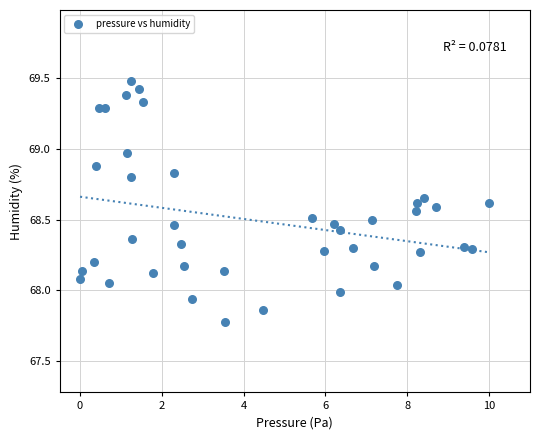

What is the range of Y values (max minus min)?

1.7